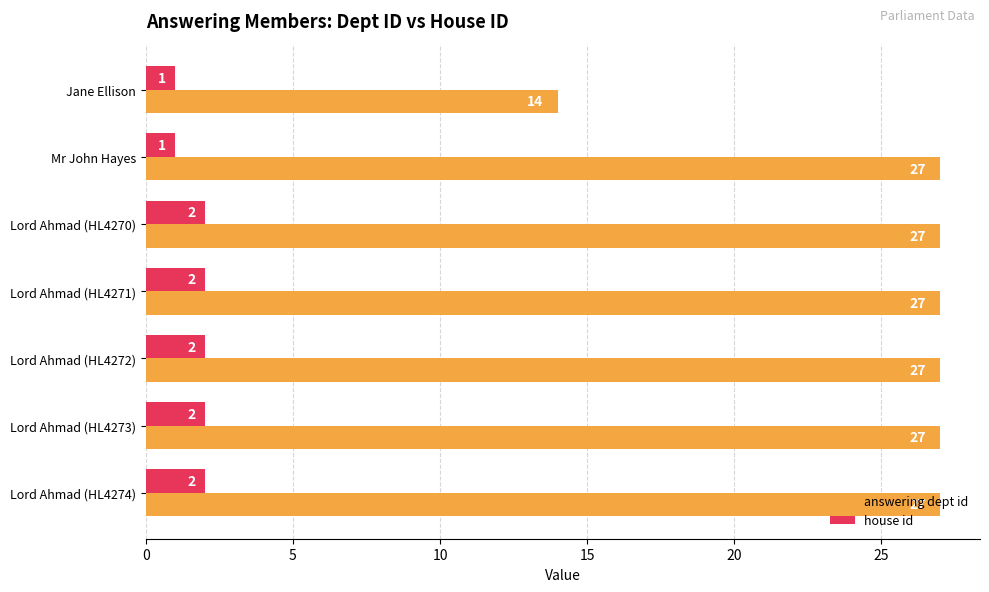

What is the maximum value shown in the chart?

27